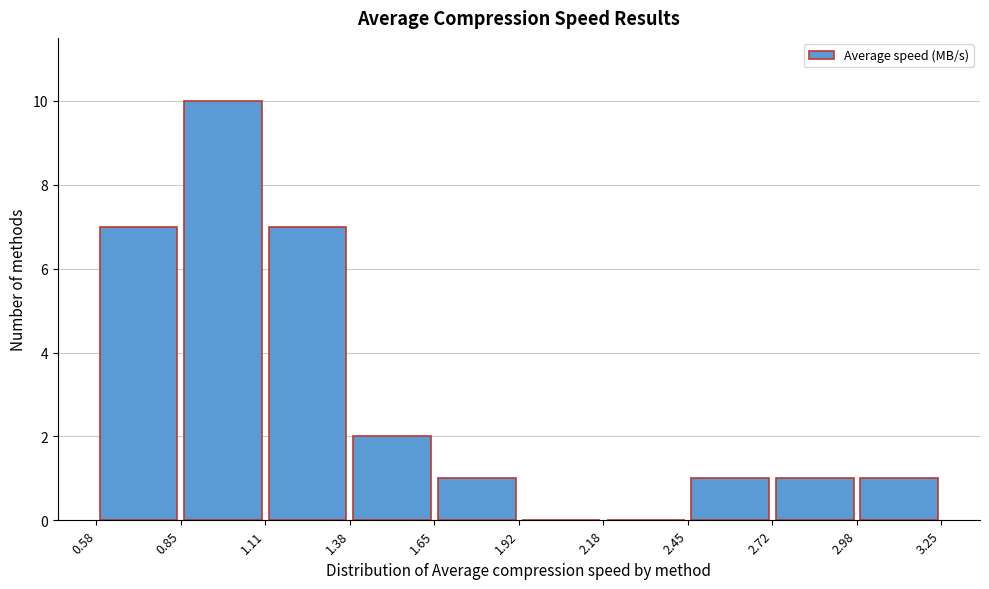

Over which range of the x-axis is the bar tallest?

0.85 to 1.11